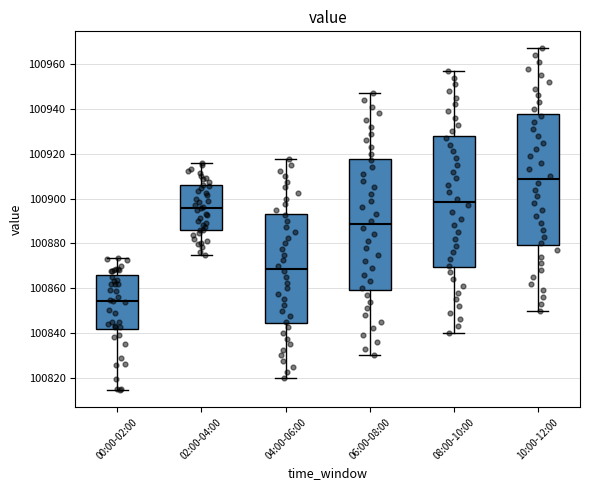

Which box's median line is the lowest?

00:00-02:00